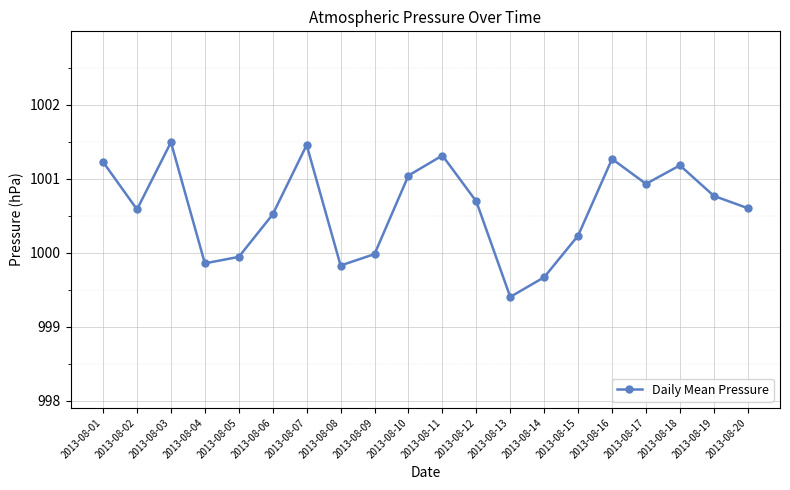

At which category does the data reach its first local peak?

2013-08-03